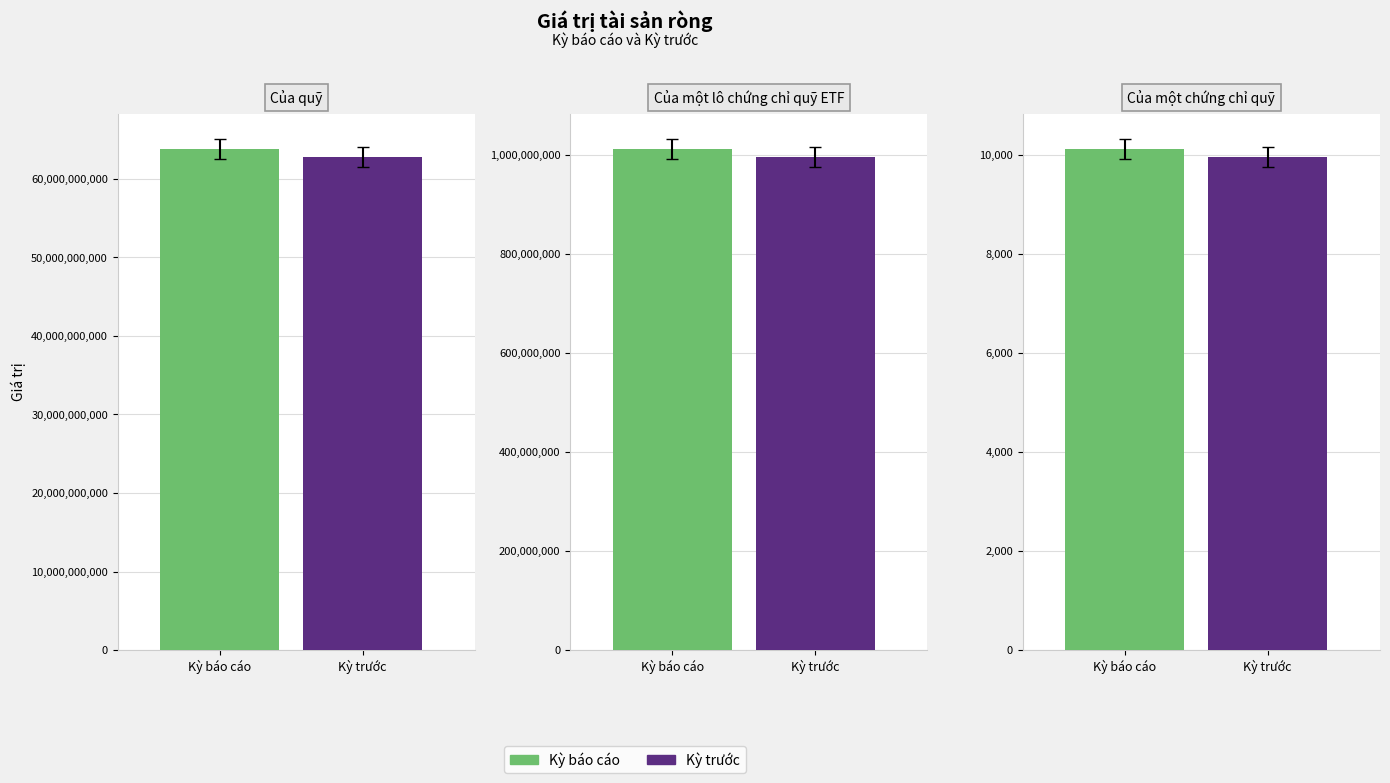

What is the spread (max minus min) of values at Của một lô chứng chỉ quỹ ETF?

15464131.0